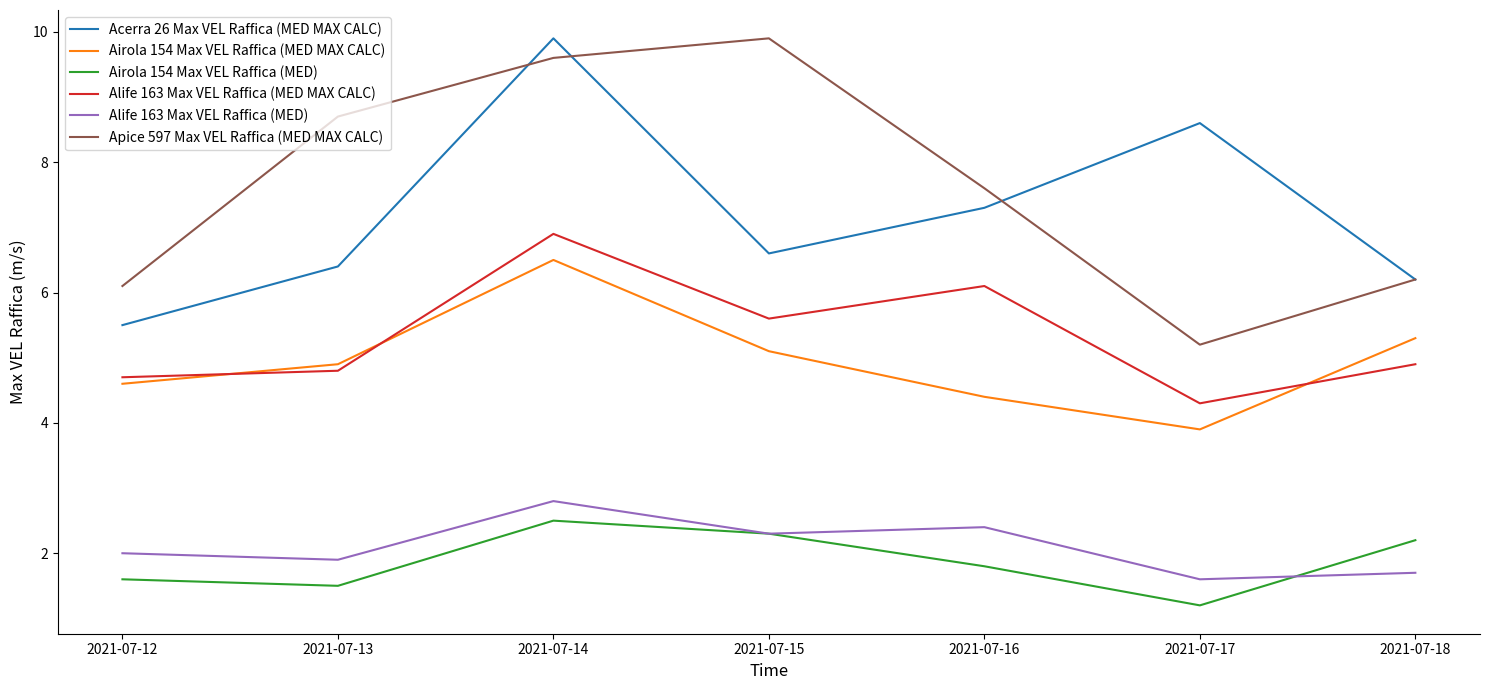

What is the sum of all Alife 163 Max VEL Raffica (MED MAX CALC) values?

37.3